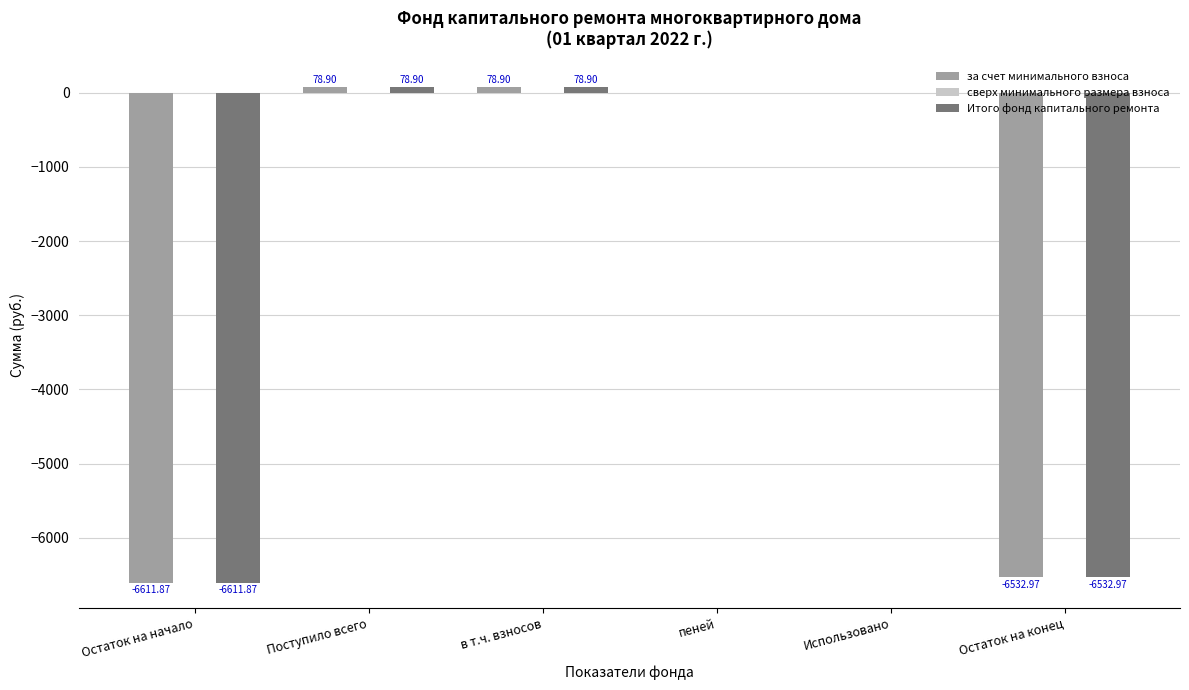

What is the sum of the Итого фонд капитального ремонта values at пеней and Поступило всего?

78.9